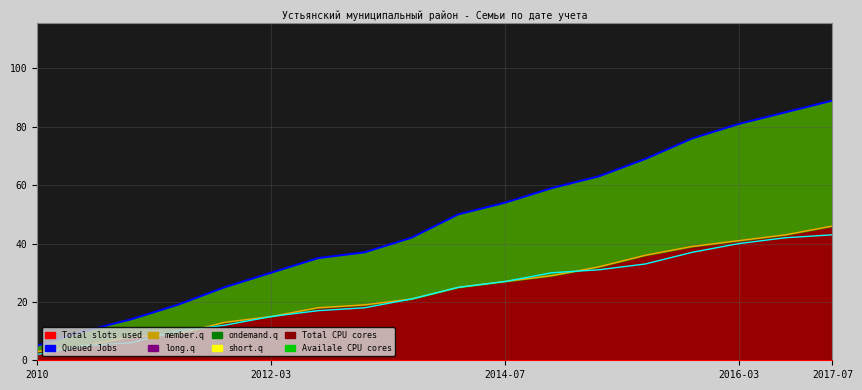

True or false: Queued Jobs and member.q cross at least once.

False